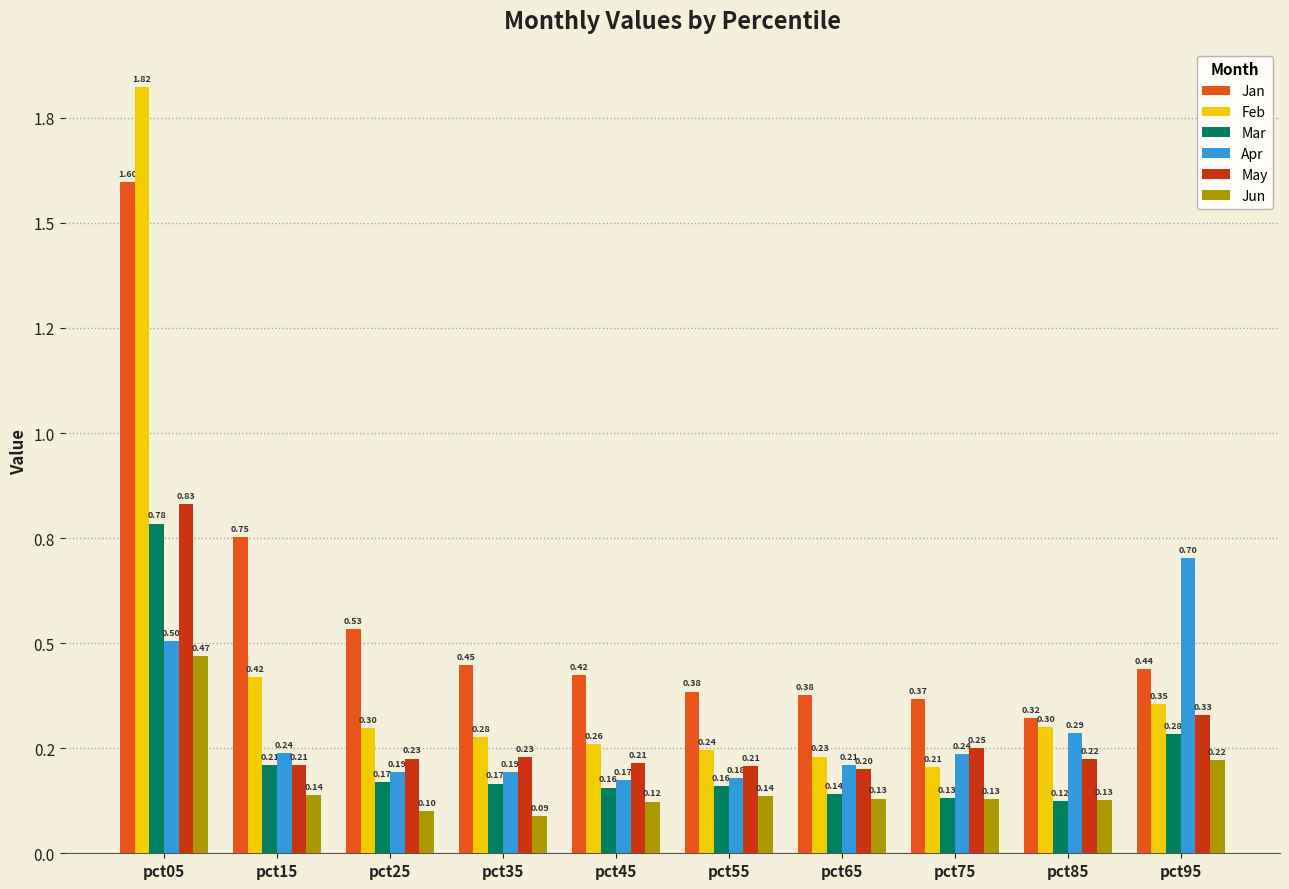

At which label does Mar reach its minimum?

pct85